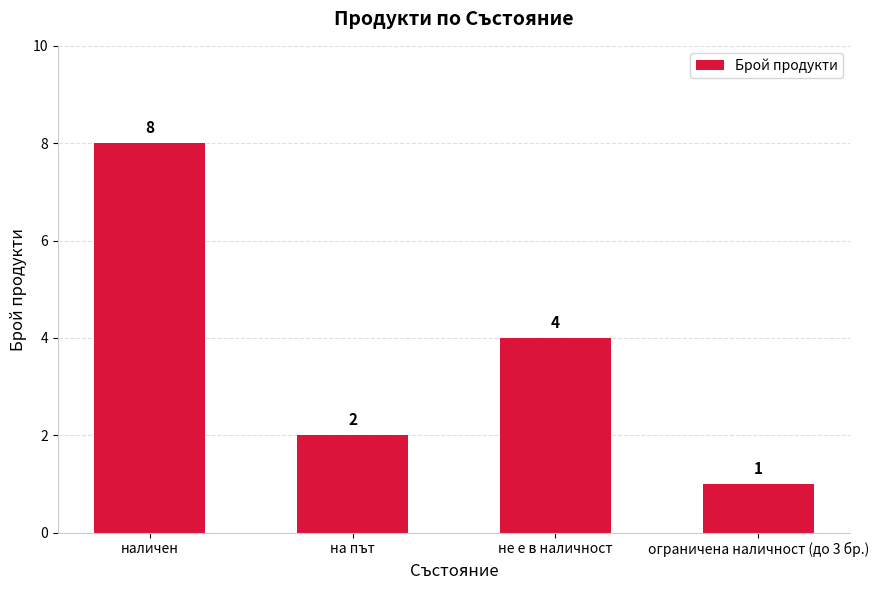

What is the average value?

4